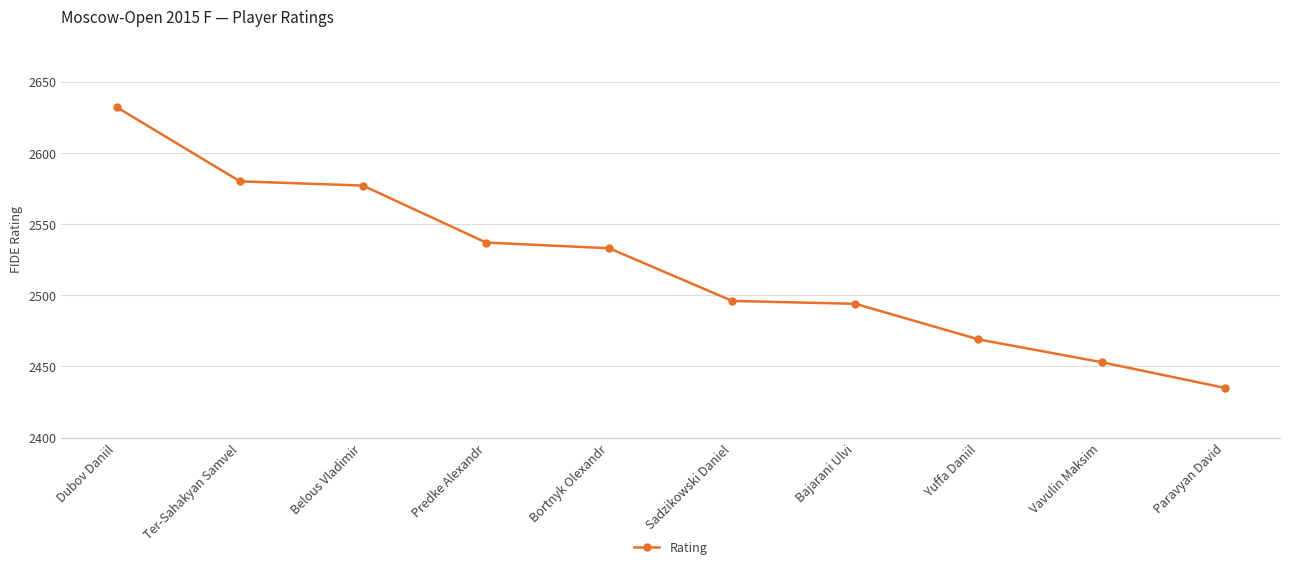

What is the greatest value displayed?

2632